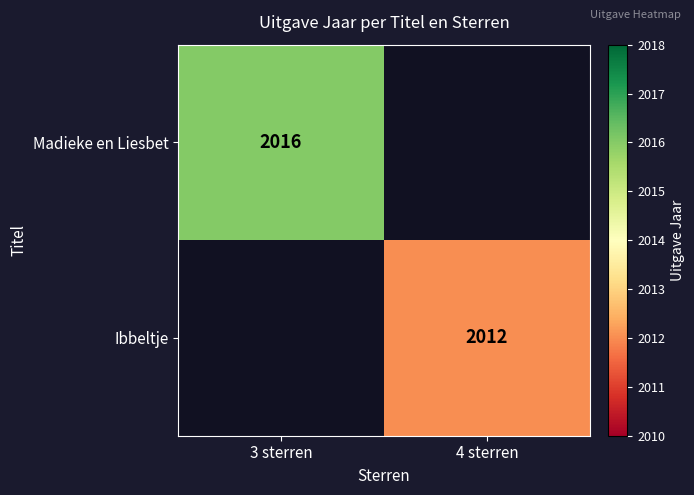

True or false: Madieke en Liesbet has a value of 3522 at 3 sterren.

False